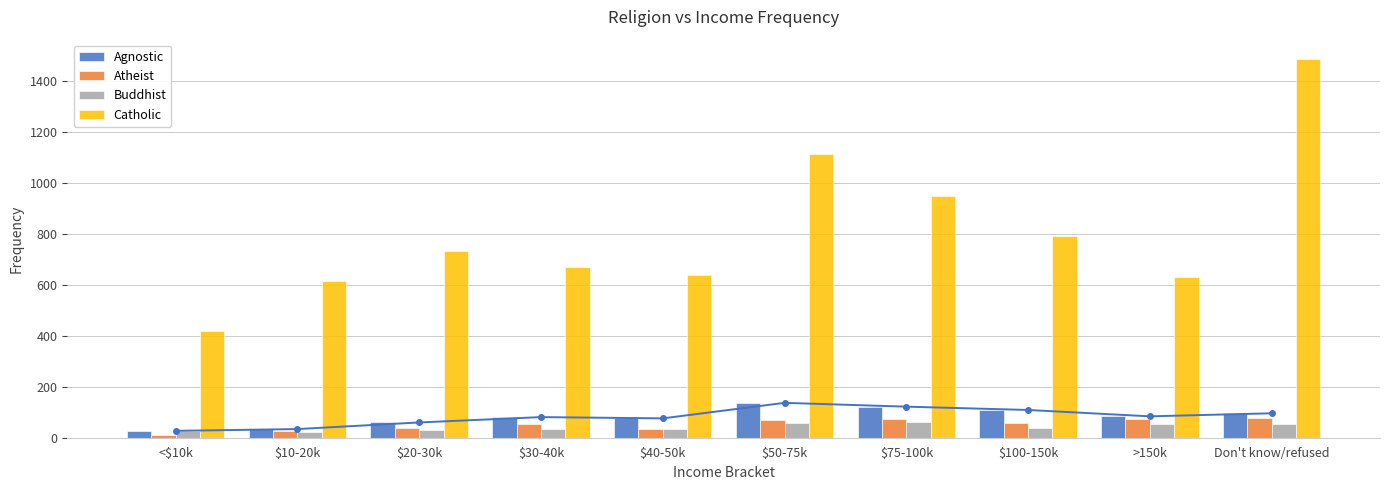

Is it true that Catholic equals 325 at $40-50k?

False